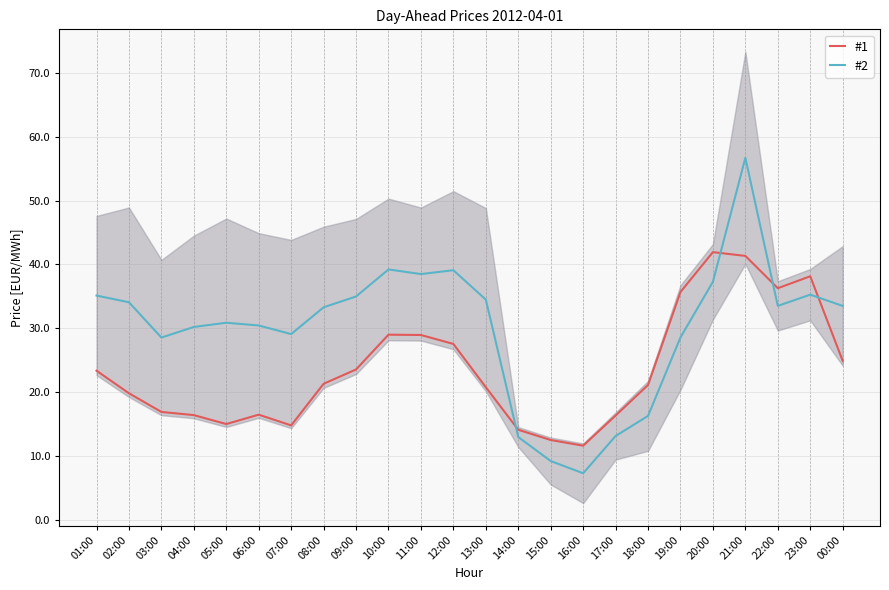

The #2 series shows 46.2 at 03:00. True or false?

False